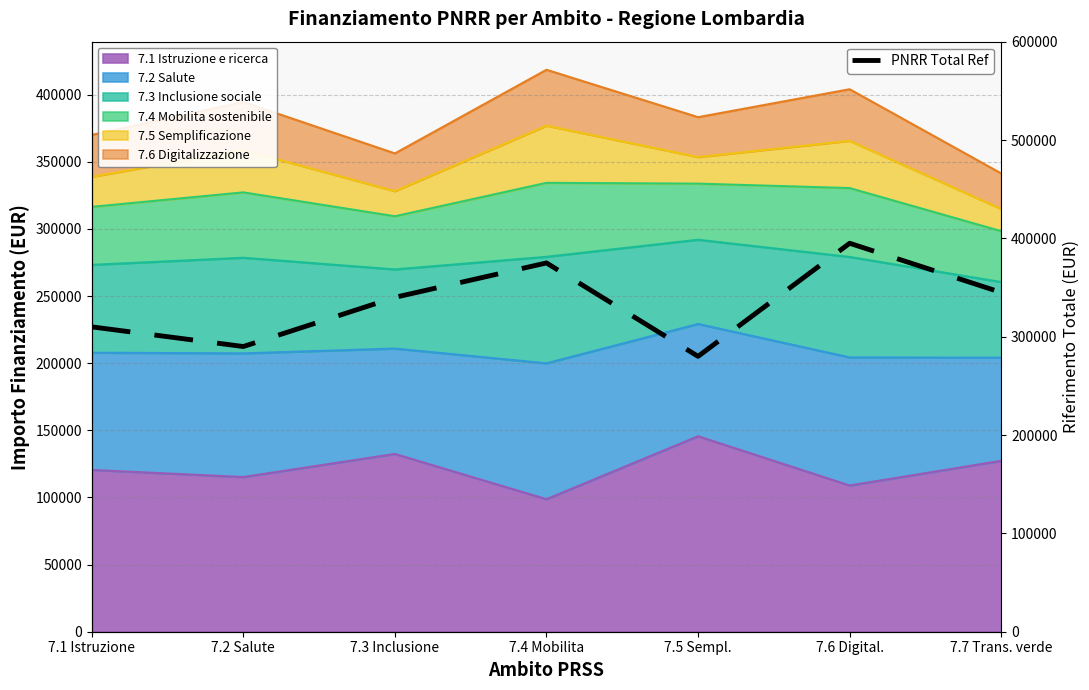

Count the number of values greater than 340000.

3